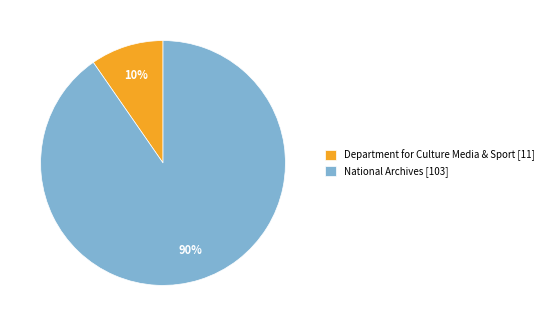

Between National Archives [103] and Department for Culture Media & Sport [11], which is larger?

National Archives [103]